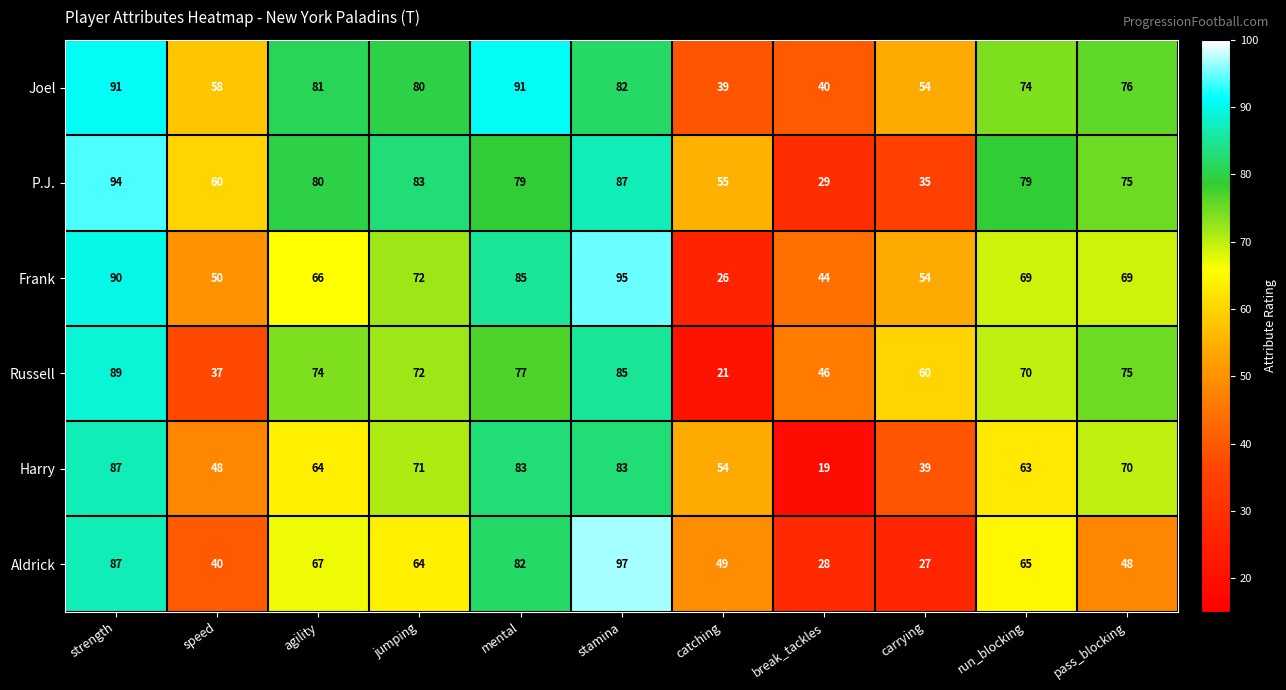

List the series in order of their peak value, highest first.

Aldrick, Frank, P.J., Joel, Russell, Harry